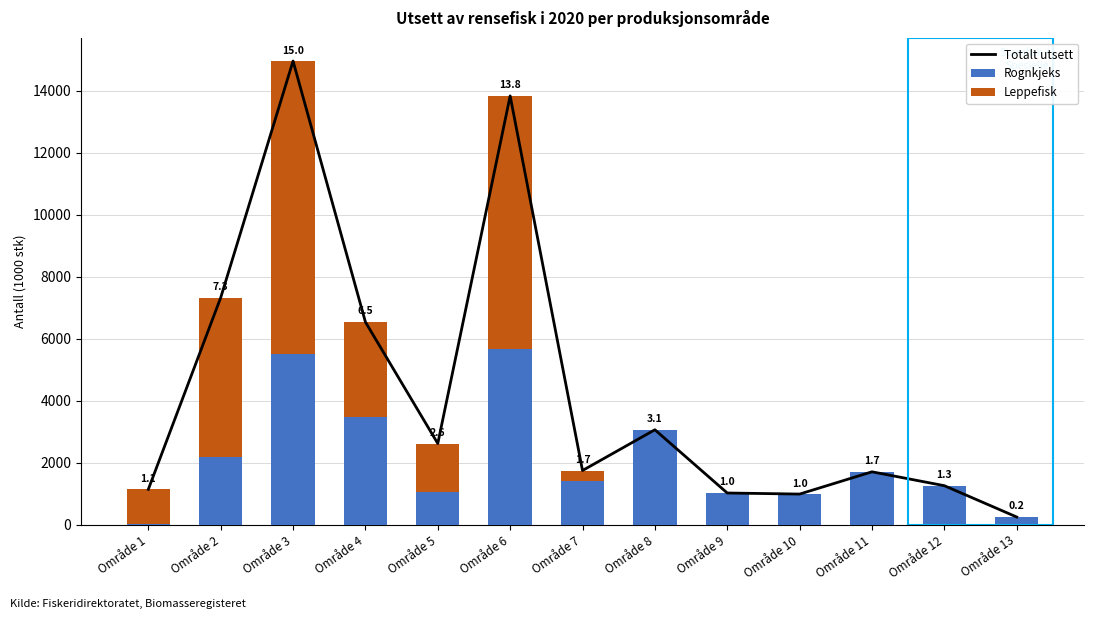

Reading left to right, transcribe all the data shown in this chart.

Totalt utsett: 1141.3	7327.6	14965.1	6541.6	2619.4	13839.5	1748.6	3063.8	1022.5	988.0	1706.5	1258.4	247.8
Rognkjeks: 30.4	2173.7	5508.3	3483.7	1042.4	5682.0	1421.1	3052.4	1022.5	988.0	1706.5	1258.4	247.8
Leppefisk: 1110.9	5155.9	9454.7	3057.9	1576.9	8157.6	327.5	11.4	0.0	0.0	0.0	0.0	0.0